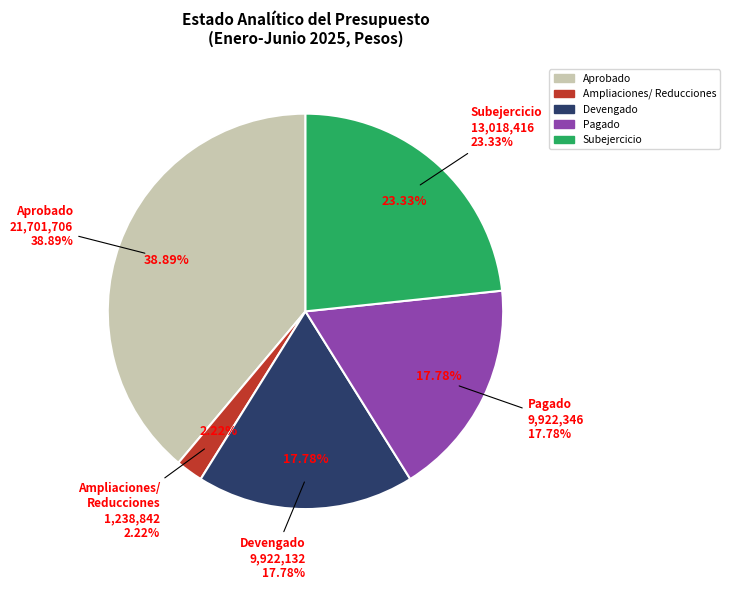

Do Aprobado and Ampliaciones together represent more than half of the pie?

No